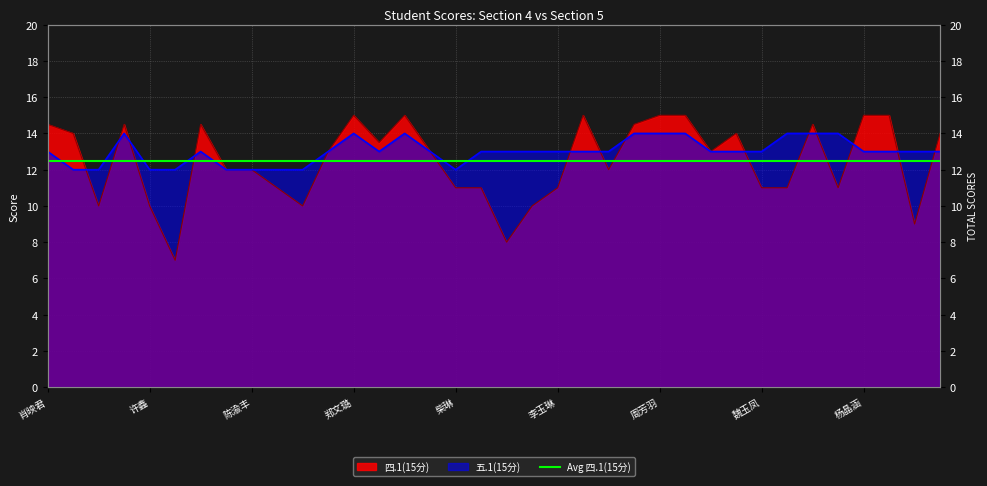

The value of 五.1(15分) at 黄心怡 is 4.8. True or false?

False